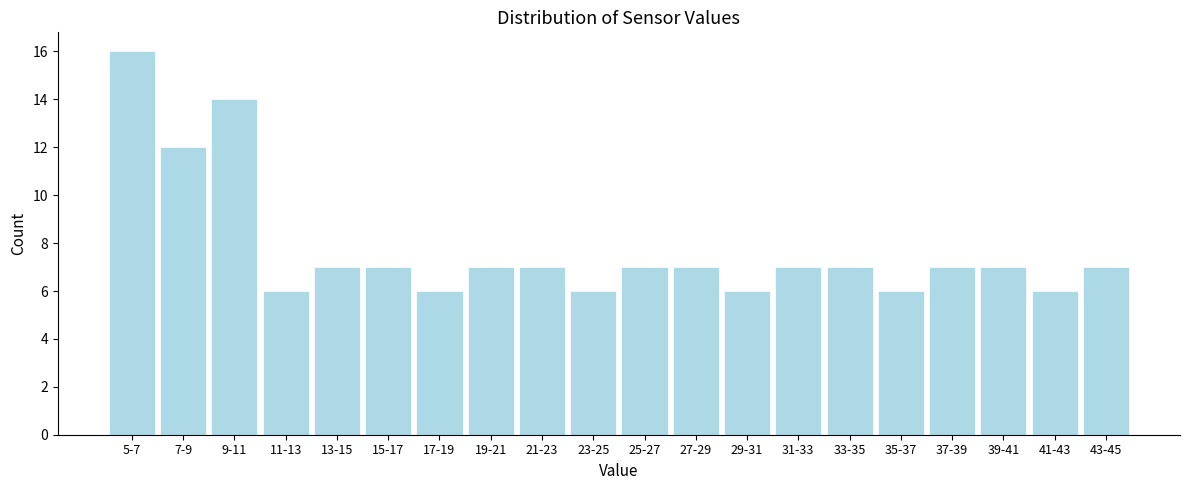

Reading right to left, extract all data points from this chart.

7	6	7	7	6	7	7	6	7	7	6	7	7	6	7	7	6	14	12	16